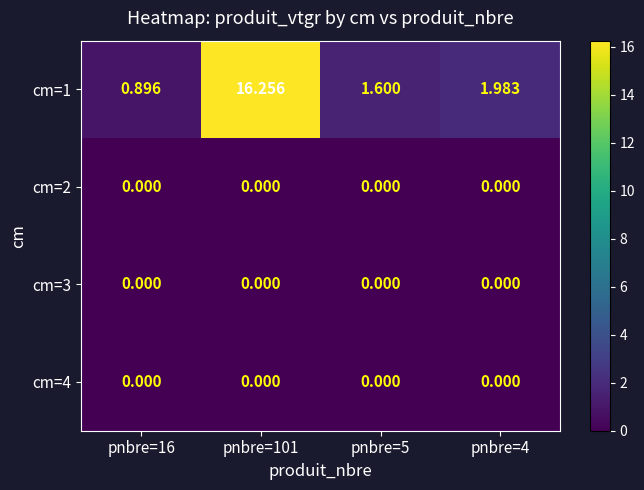

Count the number of data series in this chart.

4